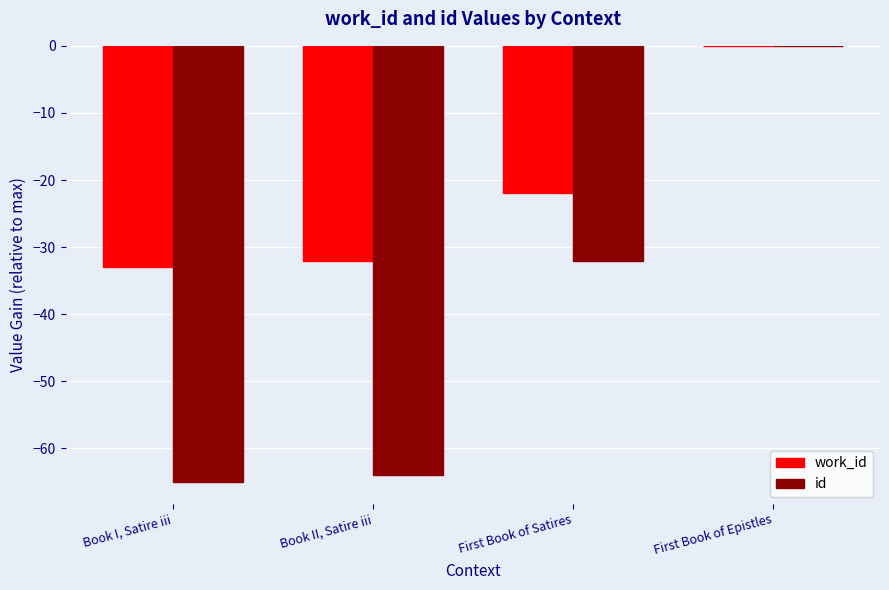

The id series shows -65 at Book I, Satire iii. True or false?

True